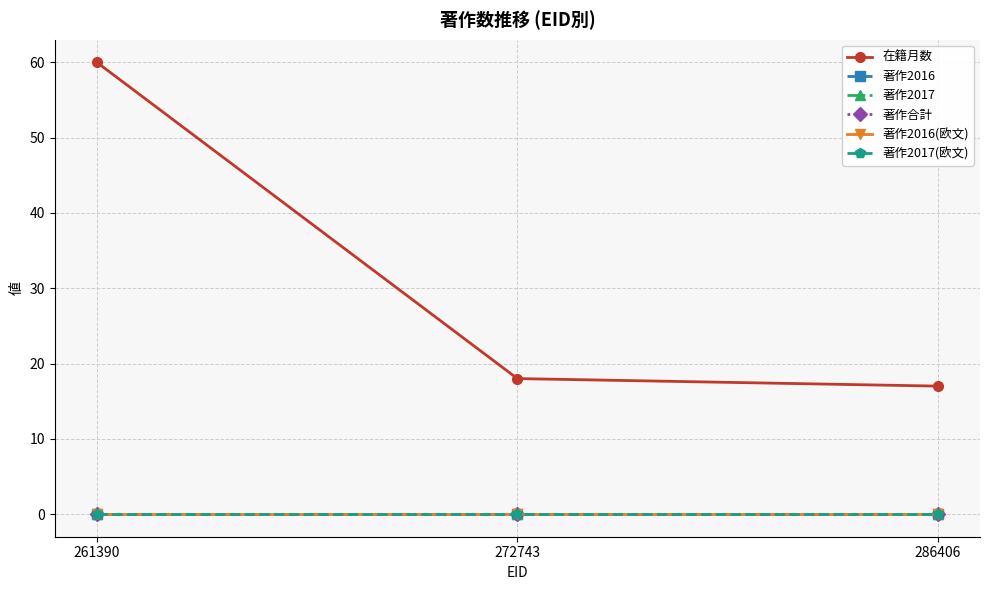

Which series changed the most between 261390 and 272743?

在籍月数